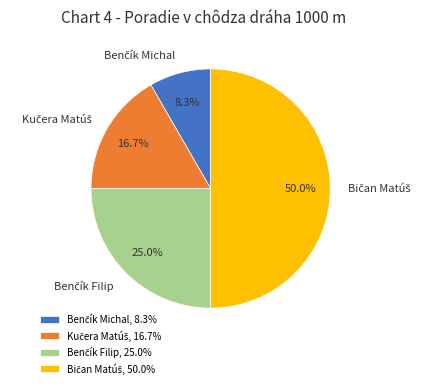

To the nearest percent, what is the average slice percentage?

25%